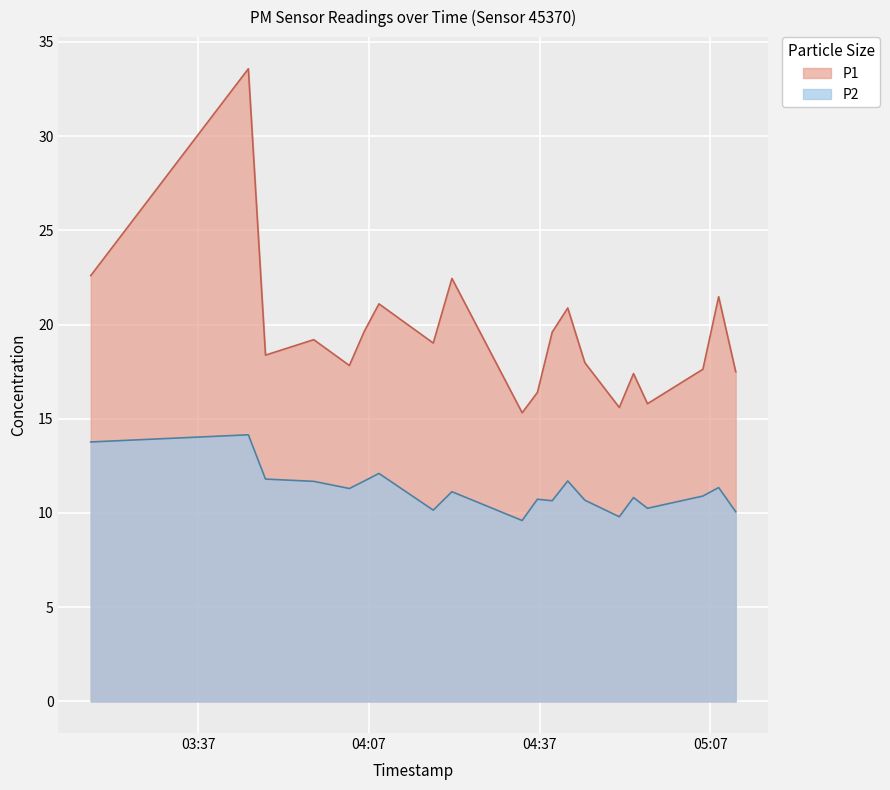

What is the difference between the second highest and second lowest values in the P2 series?

4.0